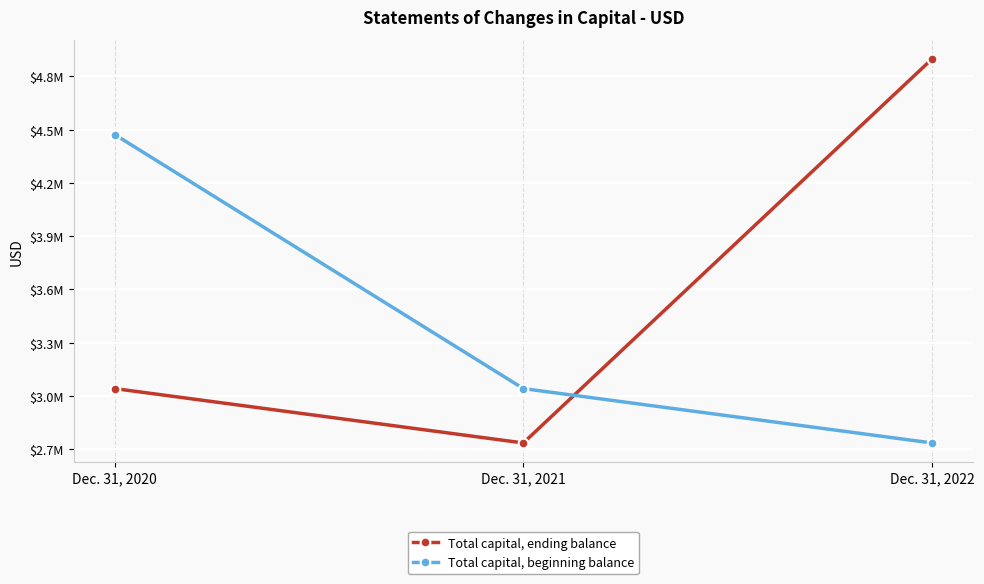

Between Dec. 31, 2022 and Dec. 31, 2020, which is larger?

Dec. 31, 2022